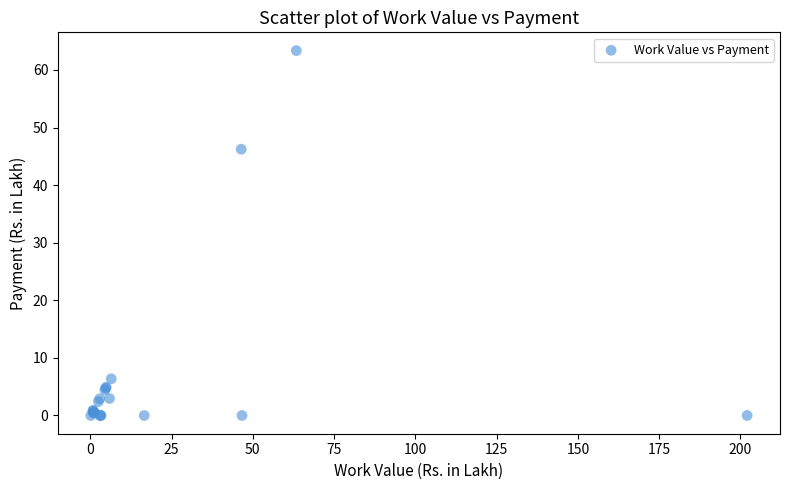

What Y value in the scatter plot is closest to 31?

46.2